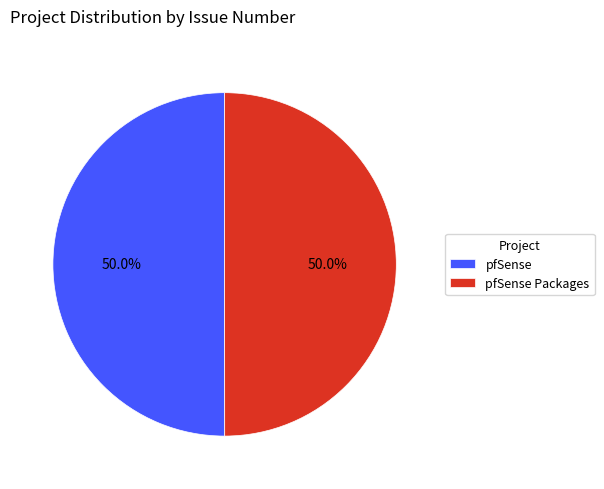

Approximately how many times larger is the value at pfSense compared to pfSense Packages?

1.0